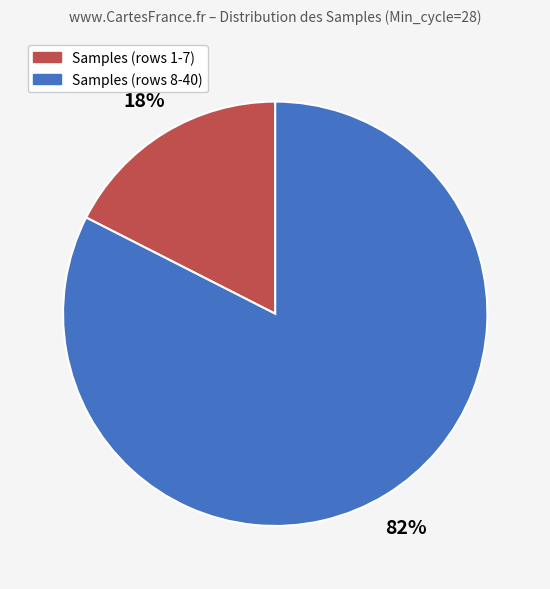

Is there any slice that represents more than half of the pie?

Yes